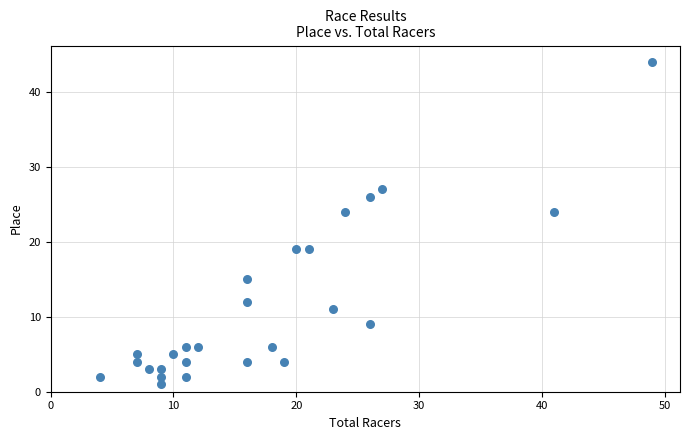

List the coordinates of all points as (Y, X) pairs, reading left to right.

(2, 4)  (4, 7)  (5, 7)  (3, 8)  (3, 9)  (1, 9)  (2, 9)  (5, 10)  (4, 11)  (2, 11)  (6, 11)  (6, 12)  (4, 16)  (12, 16)  (15, 16)  (6, 18)  (4, 19)  (19, 20)  (19, 21)  (11, 23)  (24, 24)  (9, 26)  (26, 26)  (27, 27)  (24, 41)  (44, 49)